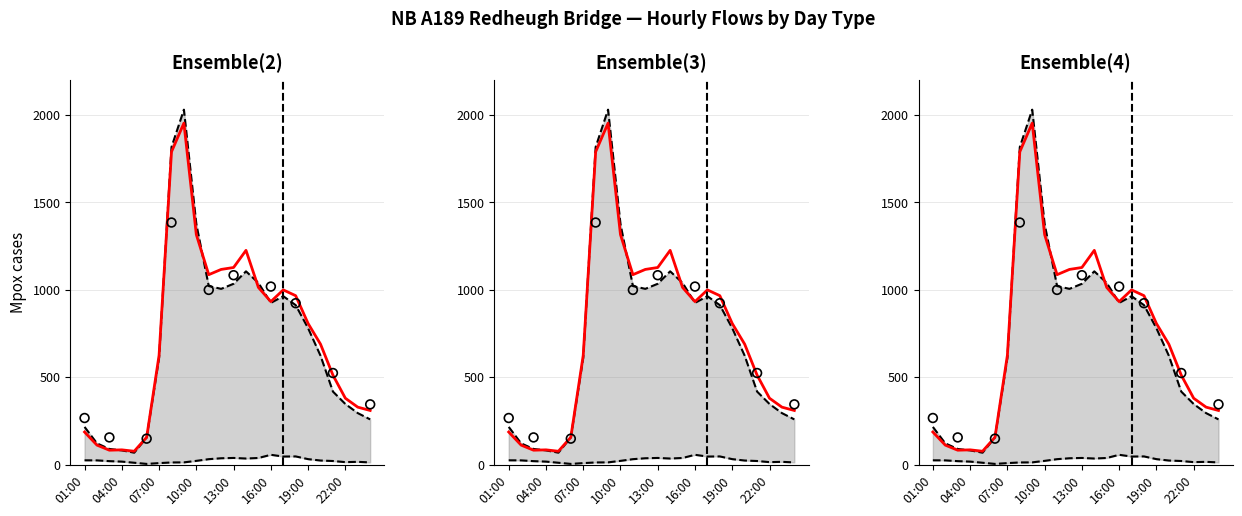

Which series contains the highest Y value?

Monday